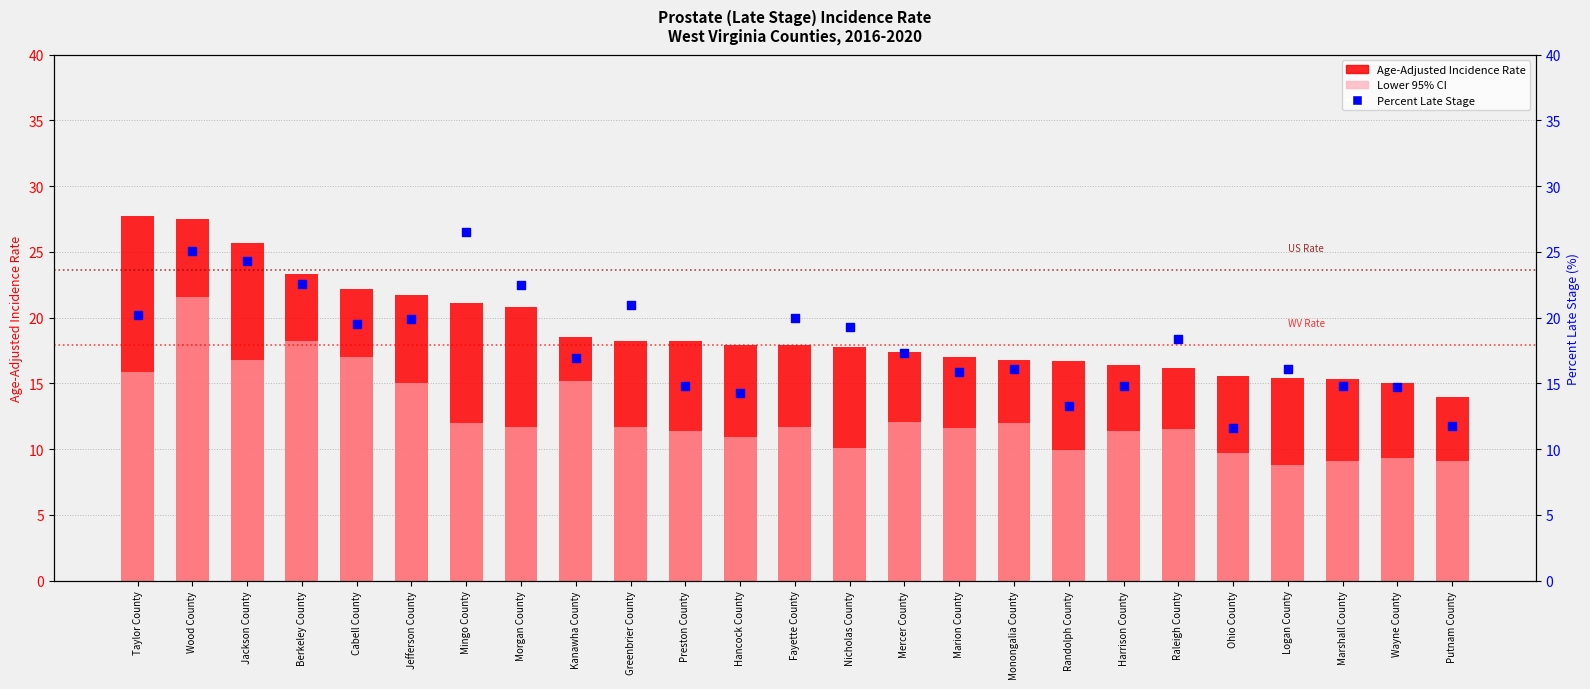

At which category is the sum across all series the highest?

Wood County